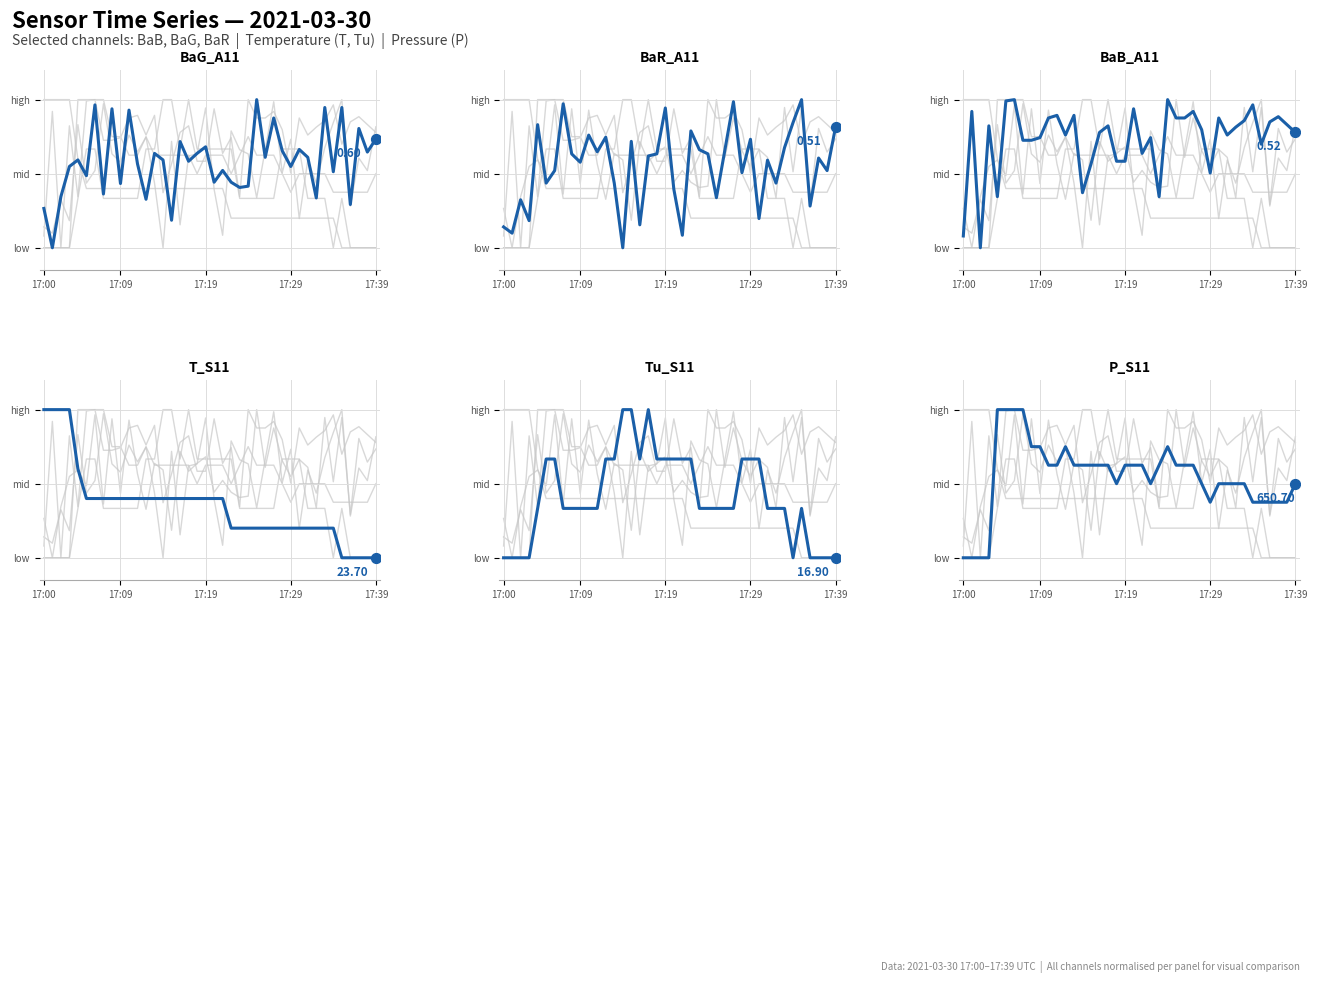

What is the total value across all series at 27?

3.9